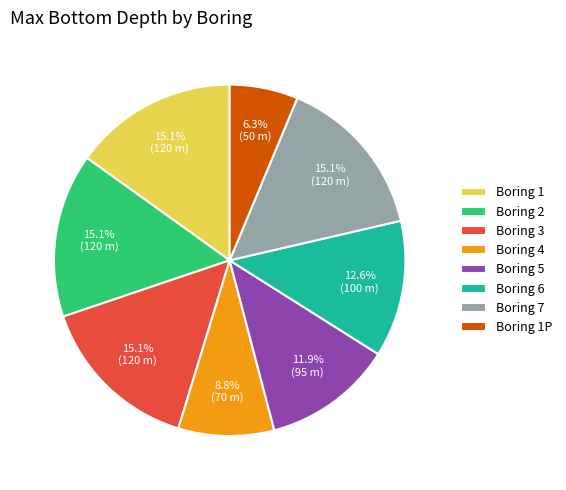

Does Boring 1P account for over 50% of the chart?

No